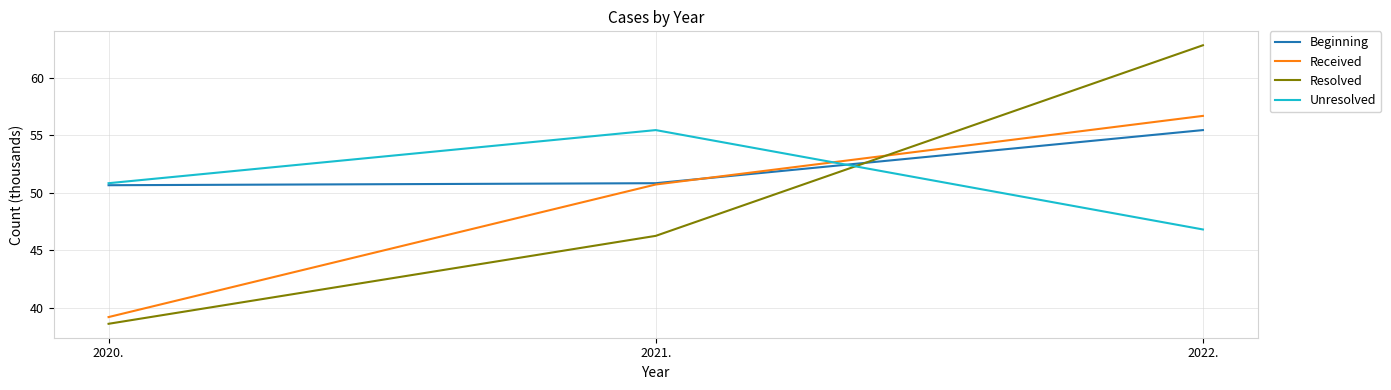

What are all the series names shown in the legend?

Beginning, Received, Resolved, Unresolved